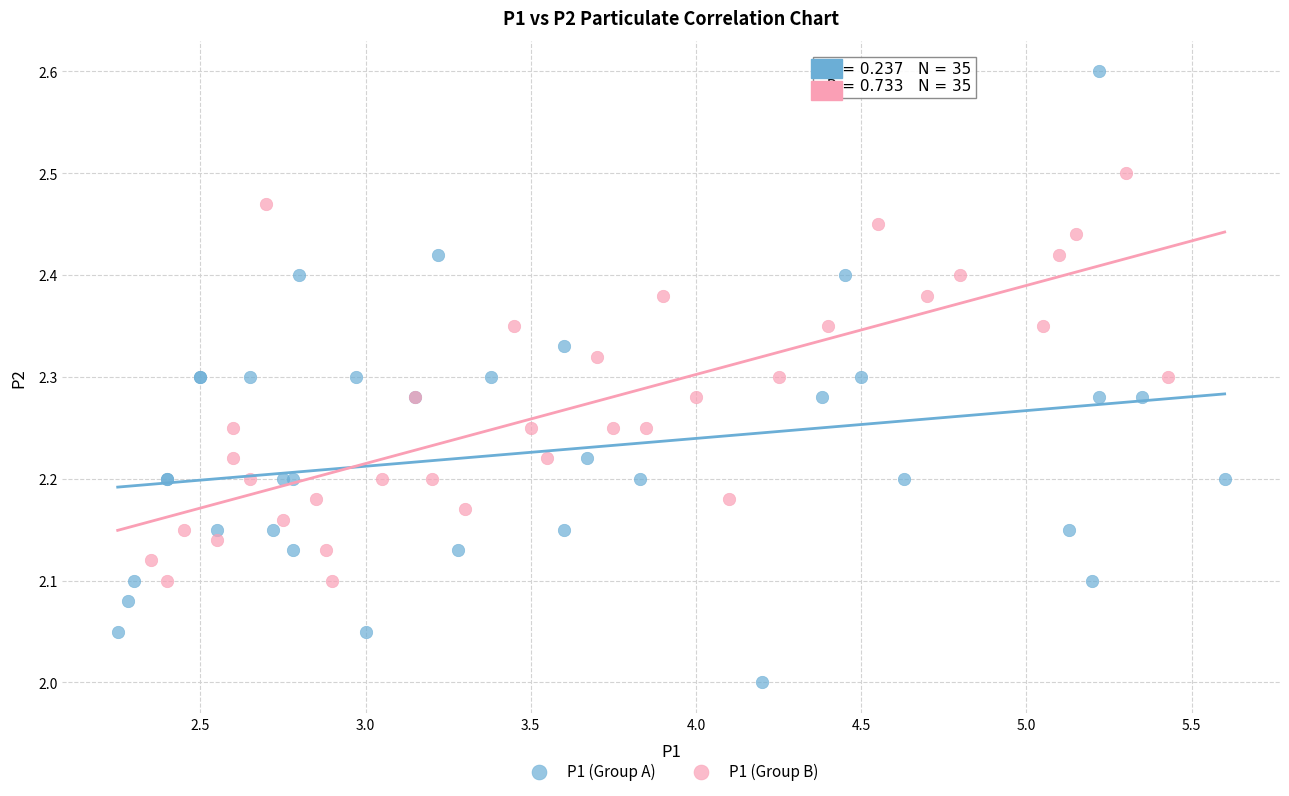

Which series contains the lowest Y value?

P1 (Group A)